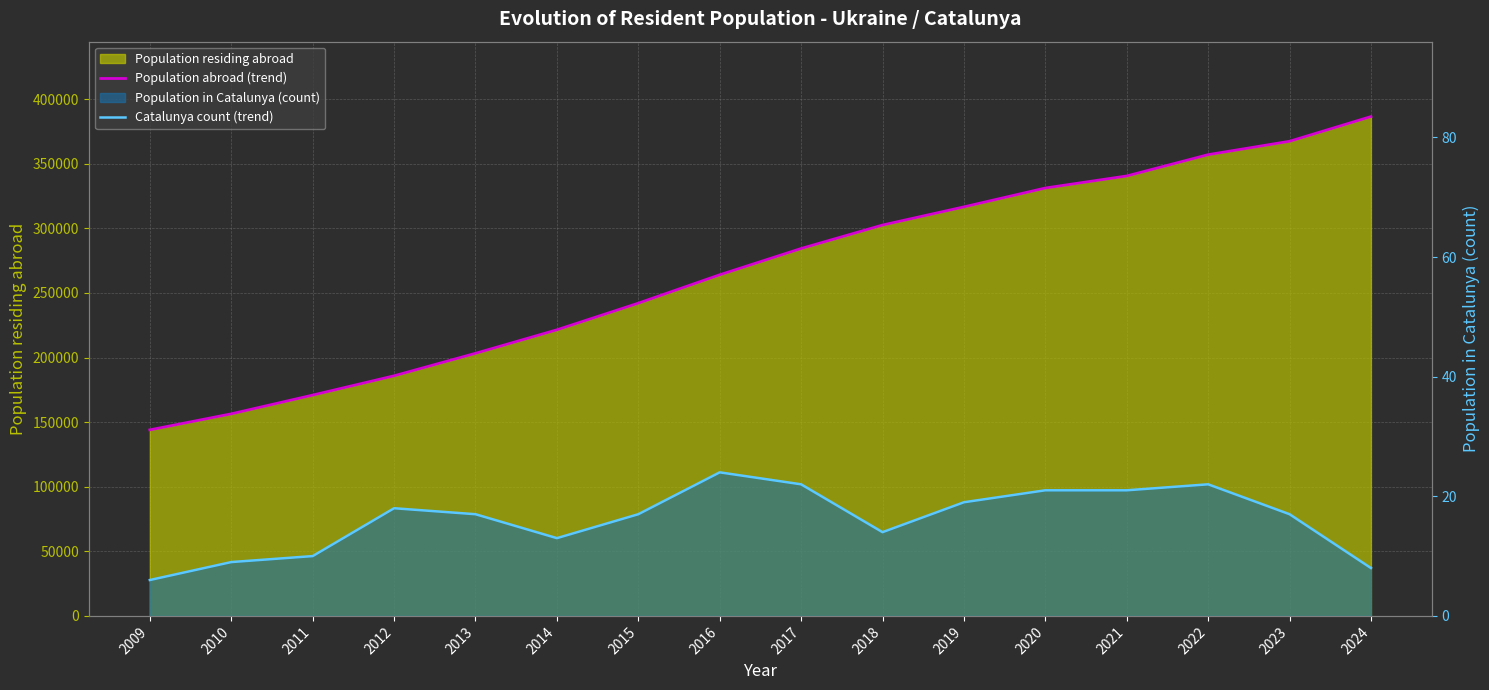

The value of Population abroad (trend) at 2010 is 108020. True or false?

False